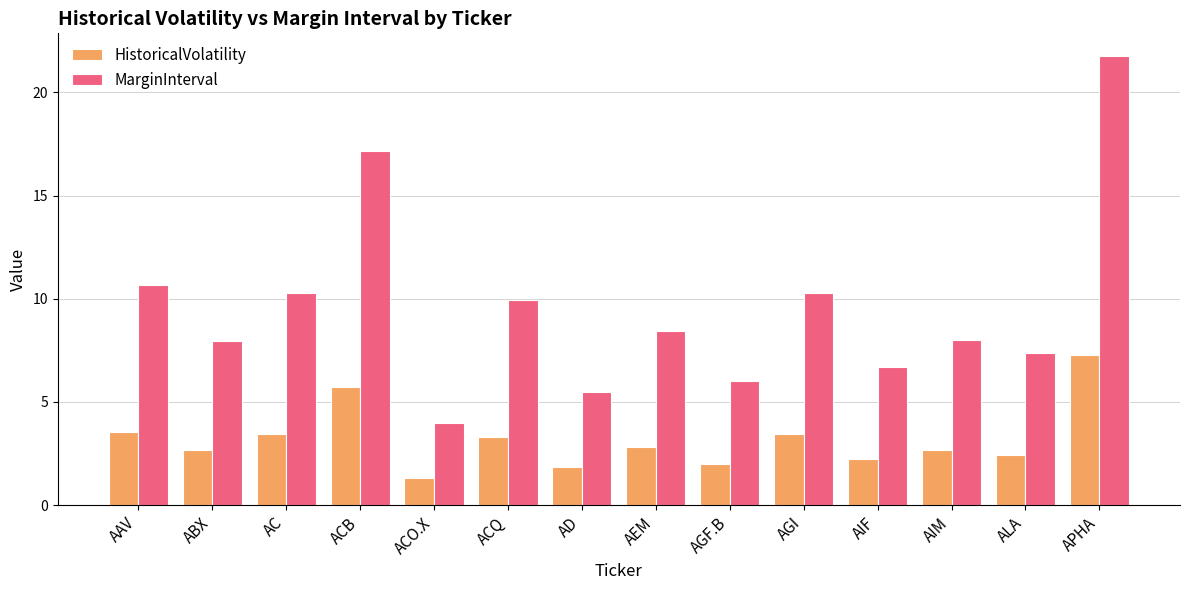

What is the label of the 9th bar from the right?

ACQ